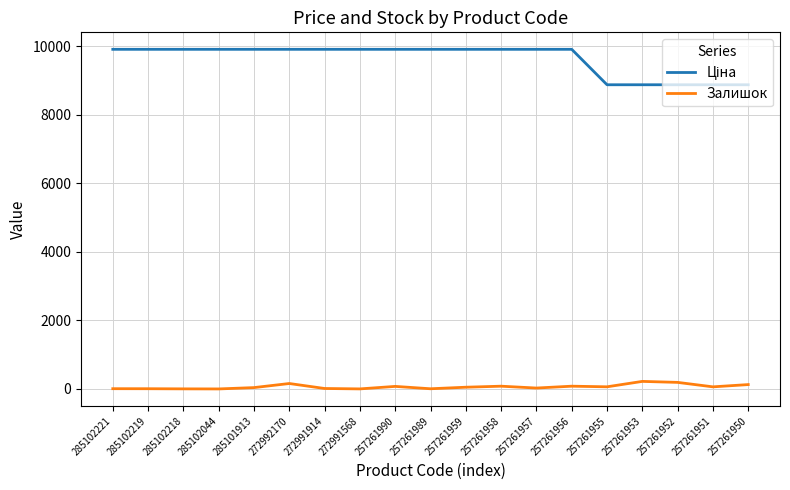

What is the spread (max minus min) of values at 257261953?

8653.6